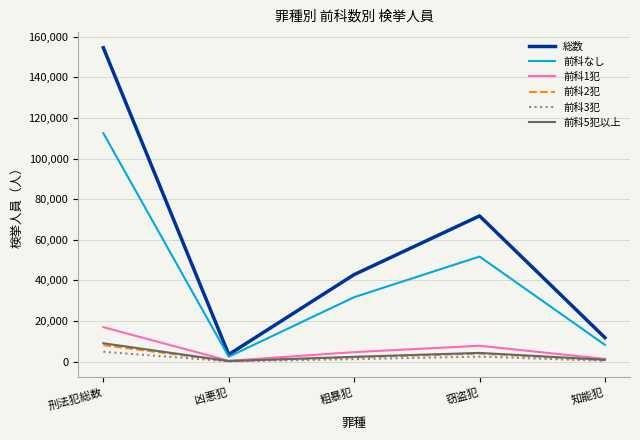

True or false: 前科なし has more than 2 interior local peaks.

False